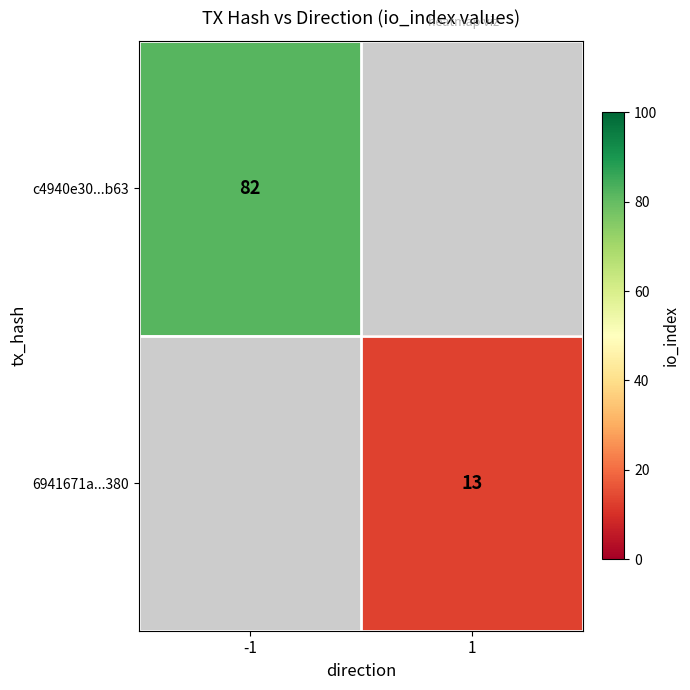

True or false: c4940e30...b63 has a value of 135.7 at -1.

False